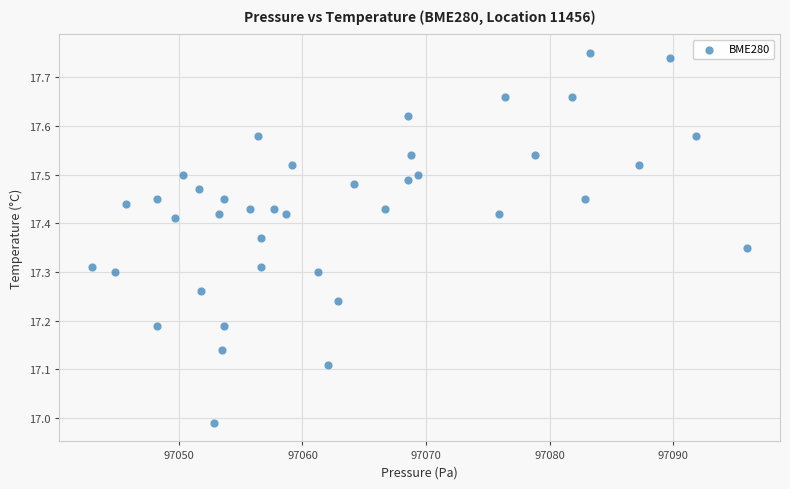

What is the range of Y values (max minus min)?

0.8